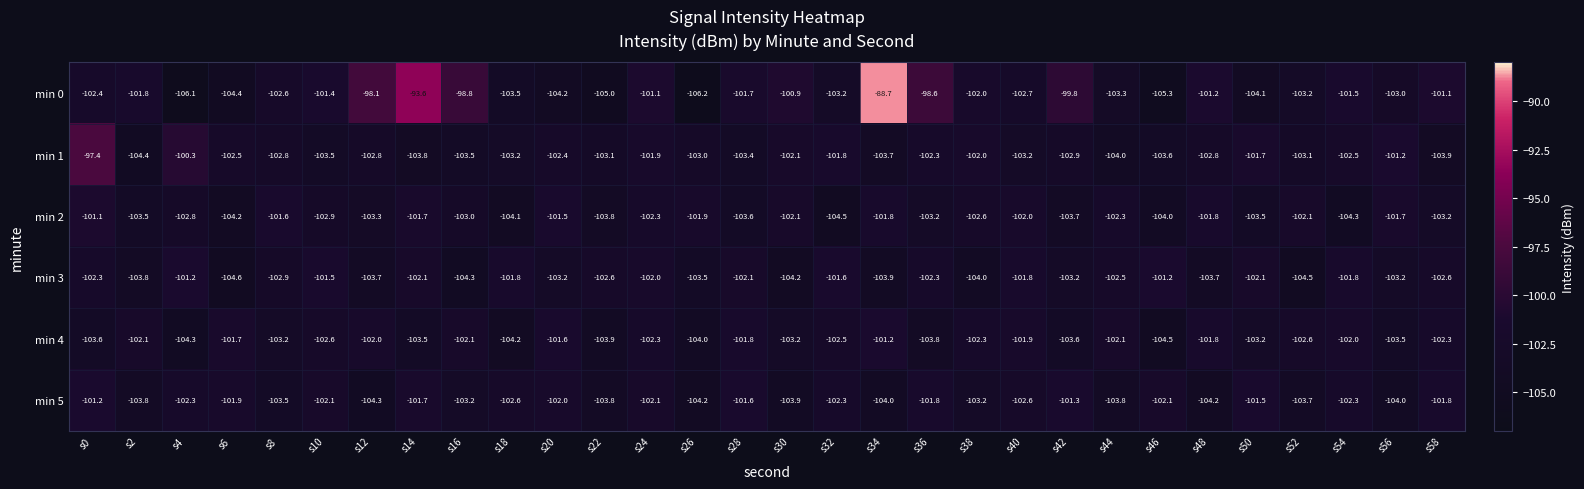

What is the difference between the highest and lowest values at s40?

1.4